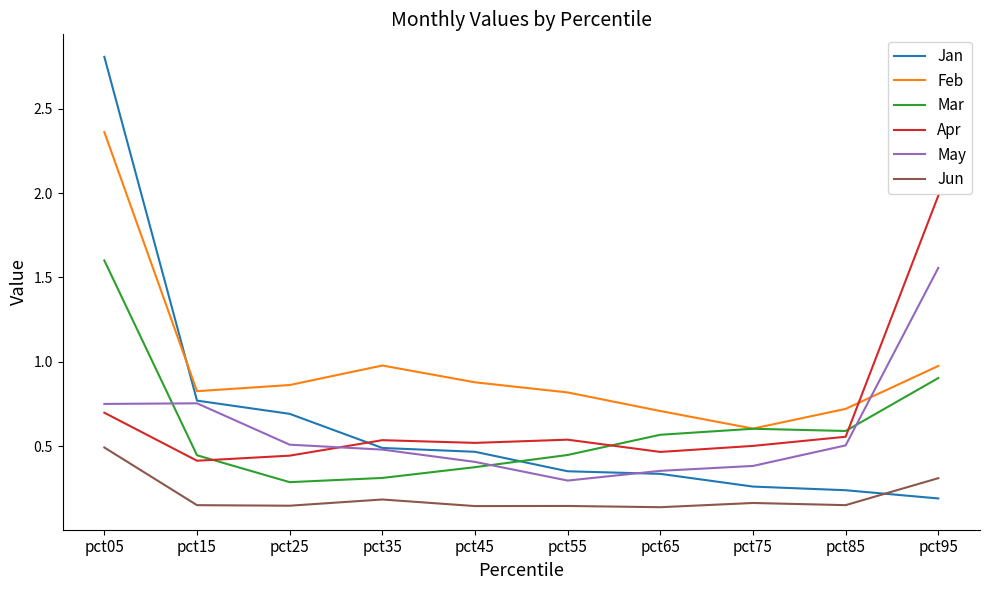

The value of Jan at pct05 is 3.8. True or false?

False